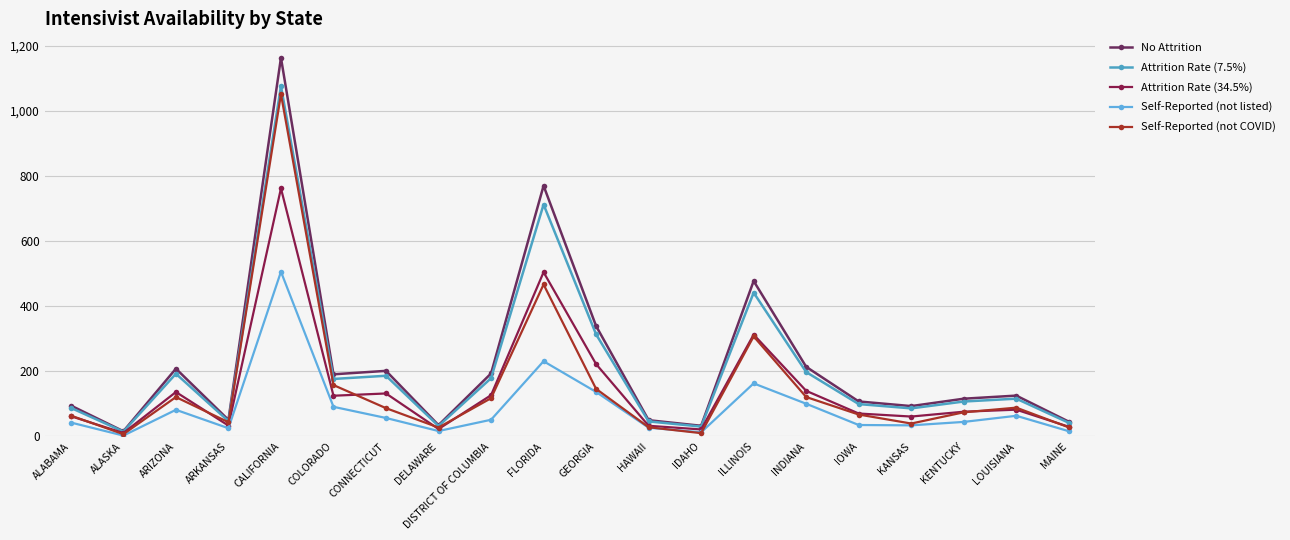

What is the value of the Attrition Rate (7.5%) point at the 7th from the left?

186.3